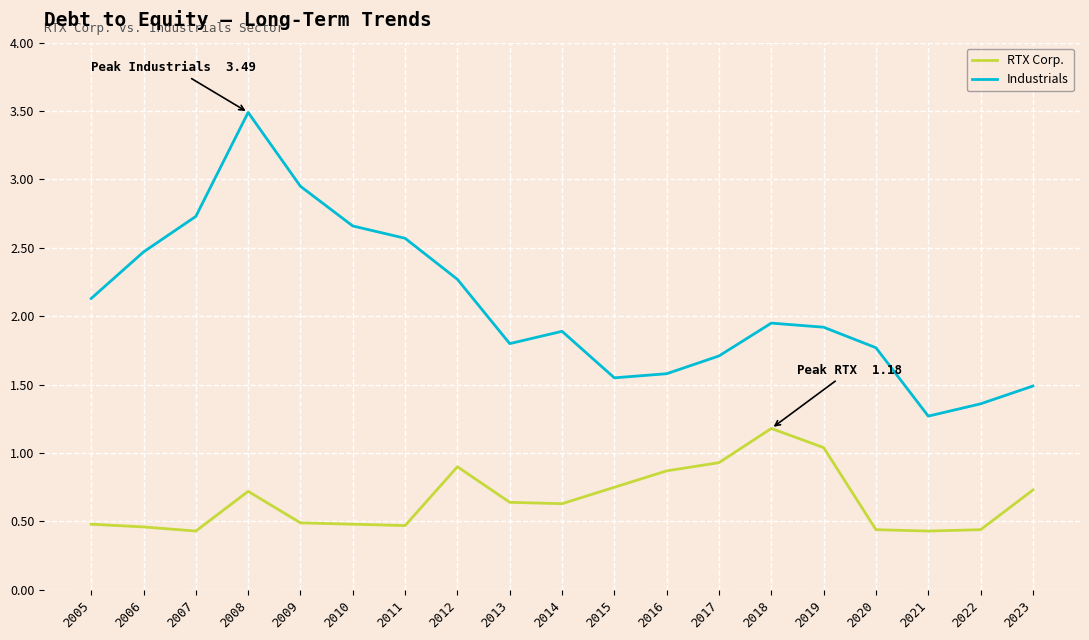

Count the number of categories in the chart.

19